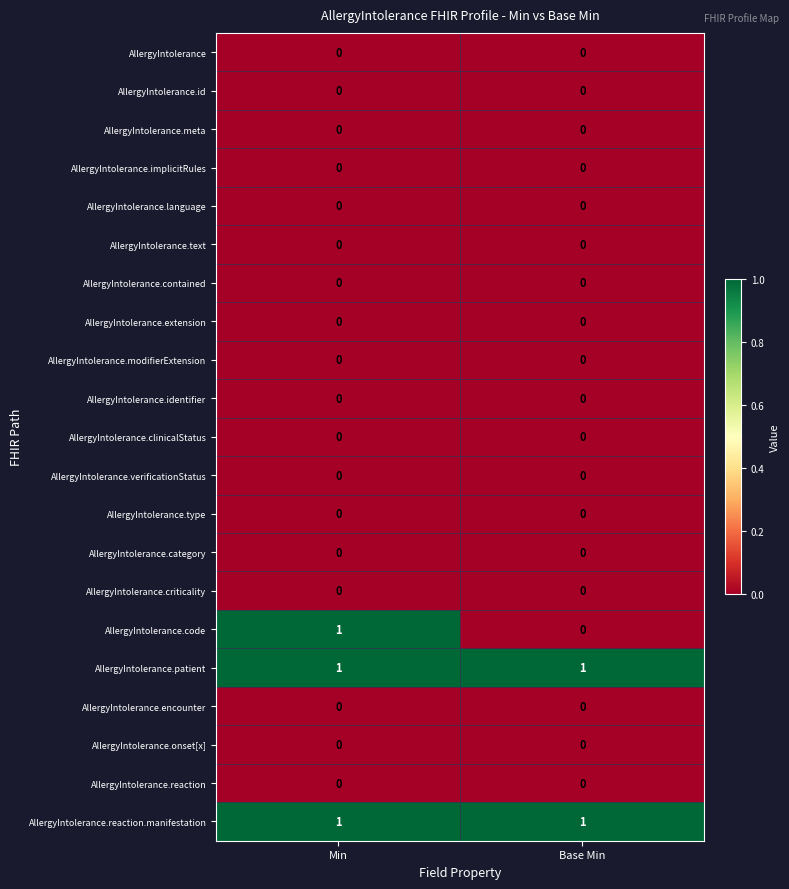

What is the total value across all series at Min?

3